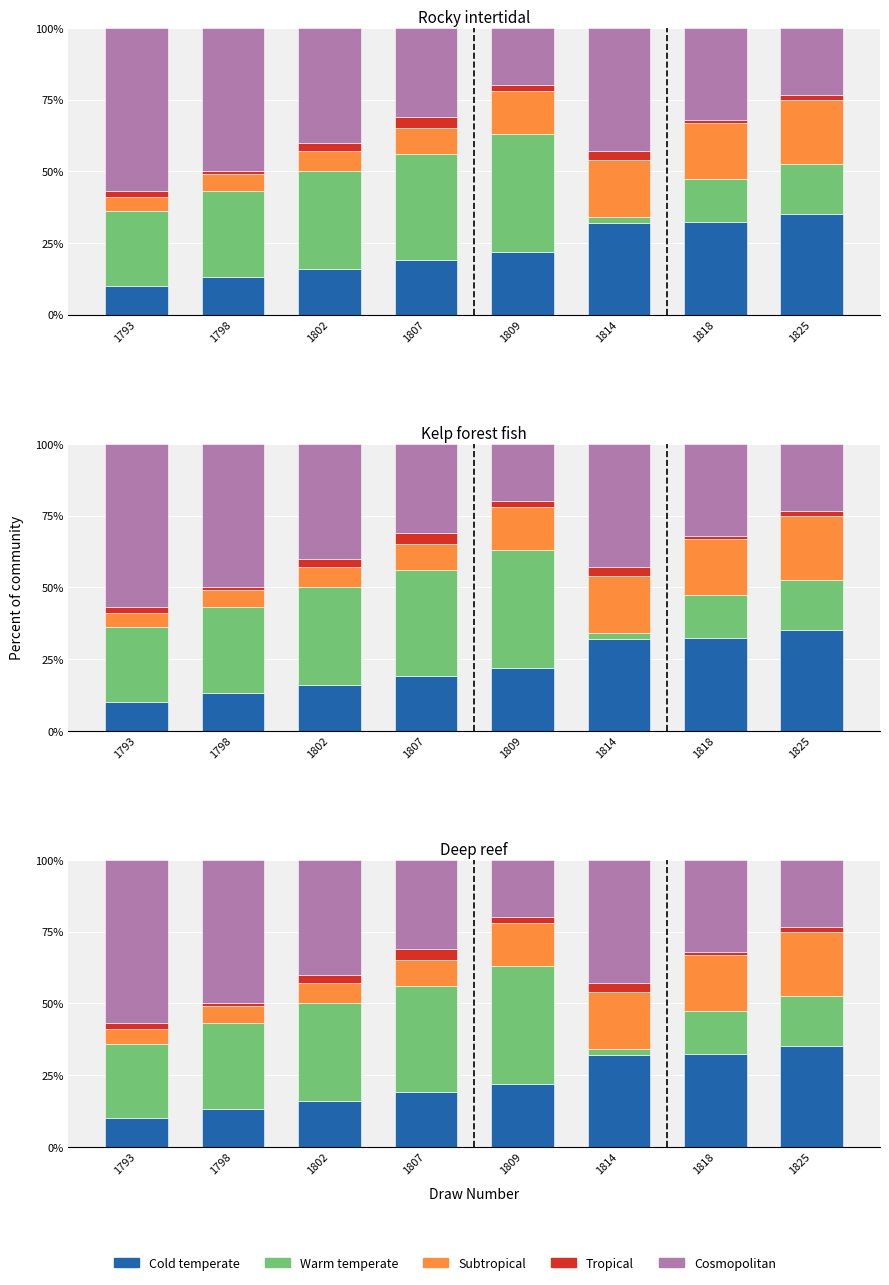

What is the highest value of the Cosmopolitan series?

57.0